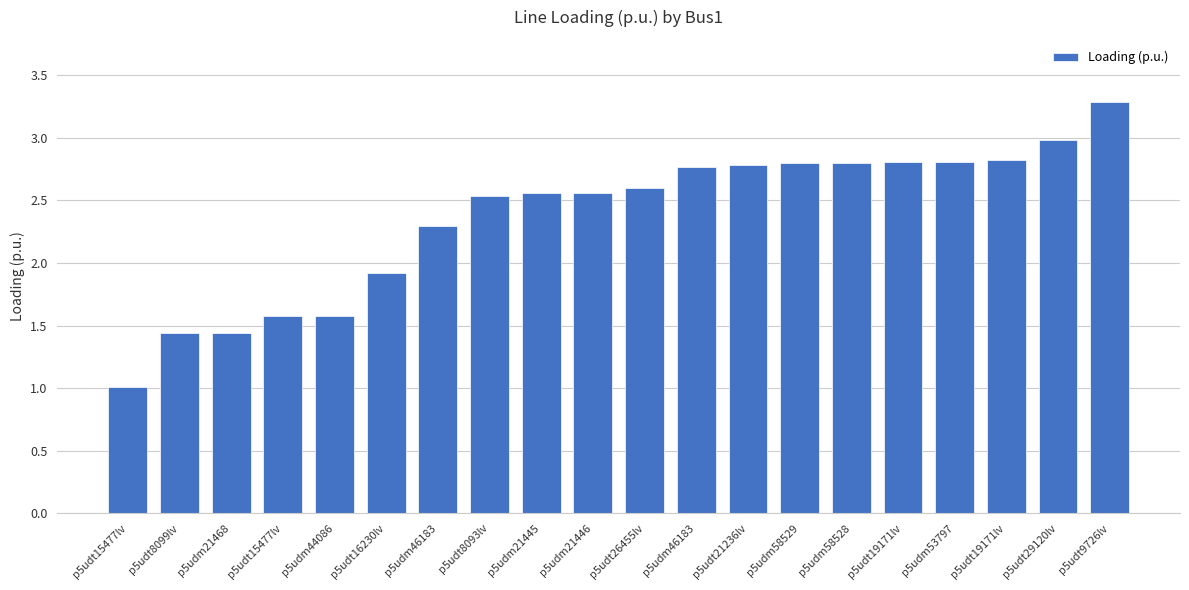

What is the sum of the values at p5udt15477lv and p5udt8093lv?

4.1